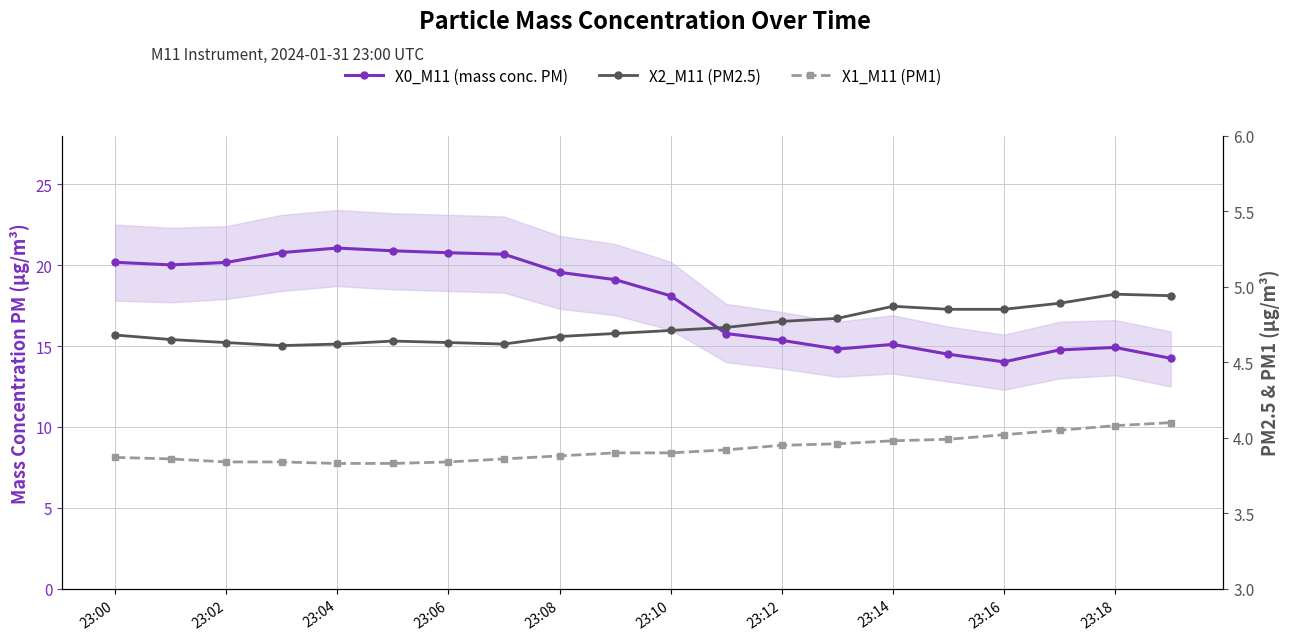

What is the label of the 5th point from the right?

15